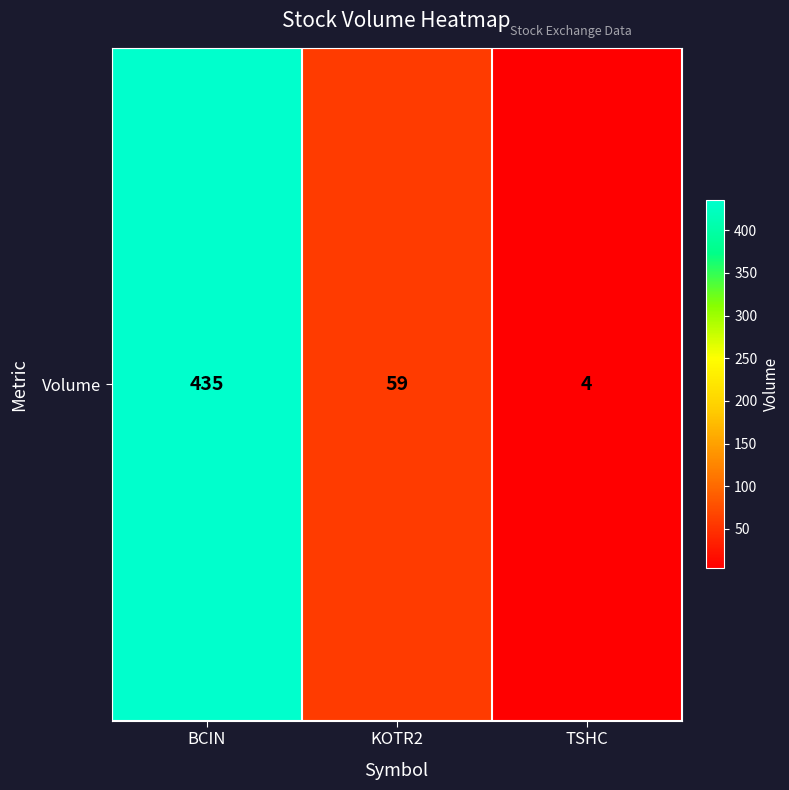

What is the average value?

166